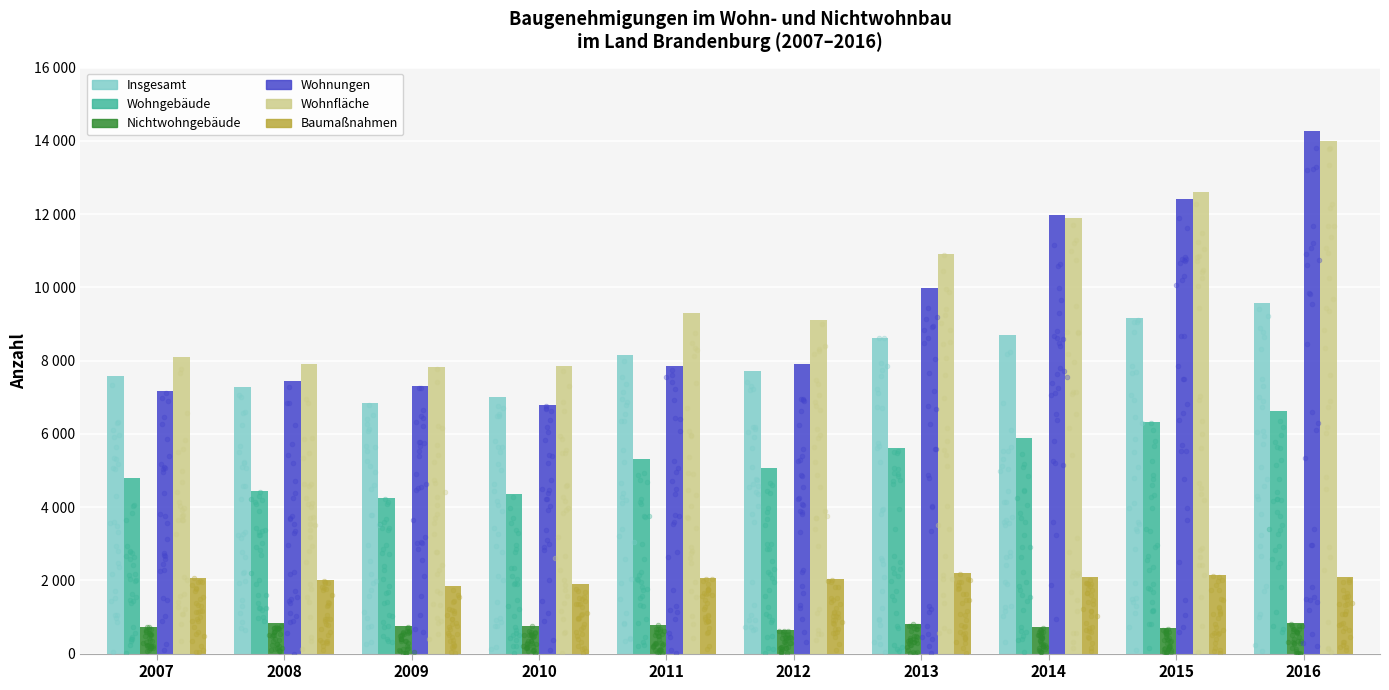

What are all the series names shown in the legend?

Insgesamt, Wohngebäude, Nichtwohngebäude, Wohnungen, Wohnfläche, Baumaßnahmen